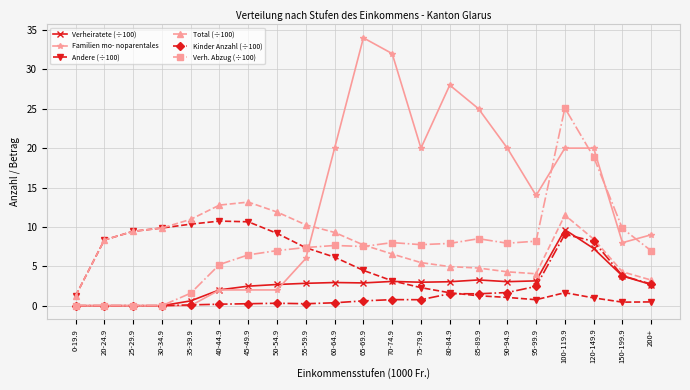

What is the label of the 14th point from the left?

80-84.9